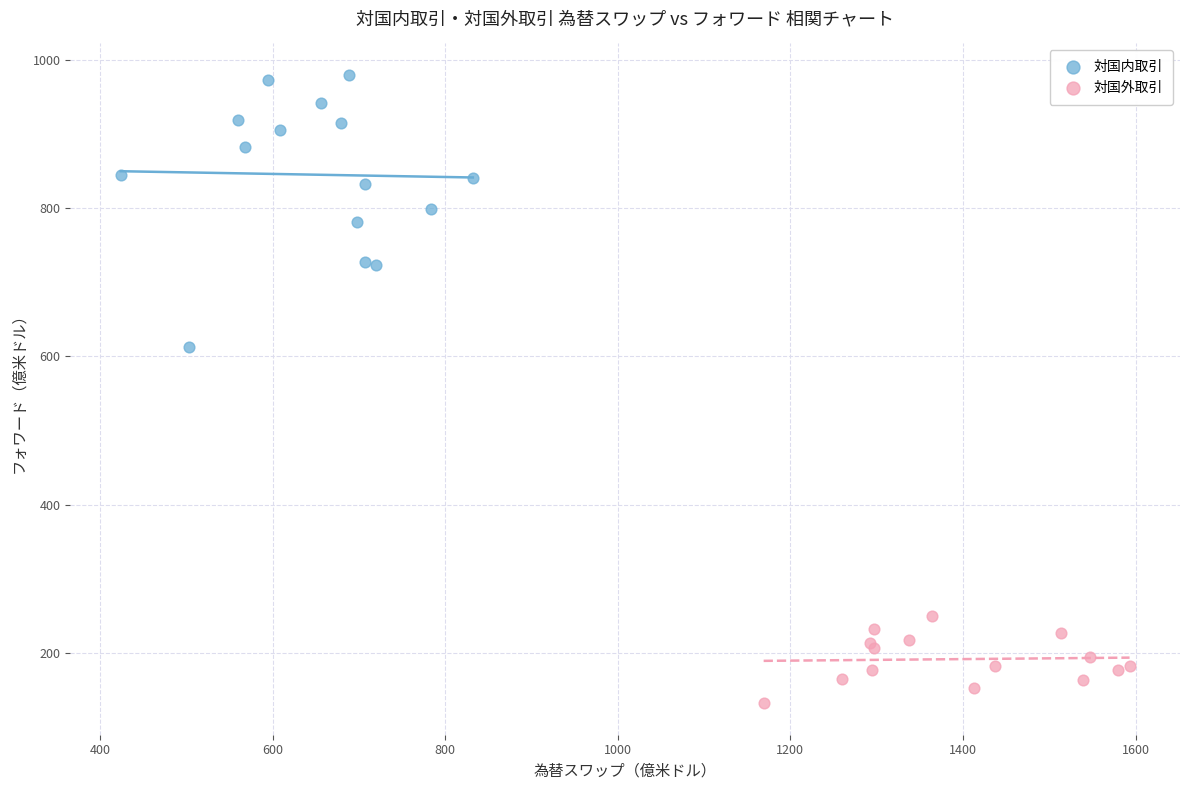

Which series reaches the maximum Y coordinate?

対国内取引